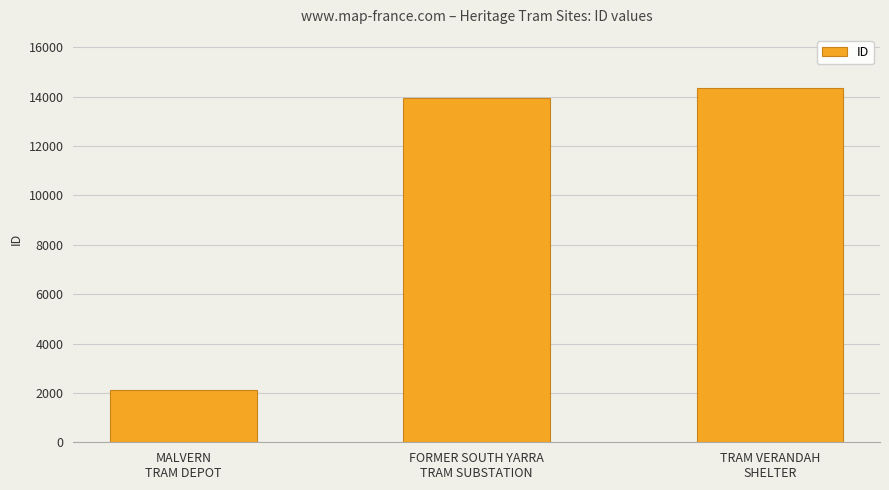

Rank the categories by value from highest to lowest.

TRAM VERANDAH
SHELTER, FORMER SOUTH YARRA
TRAM SUBSTATION, MALVERN
TRAM DEPOT